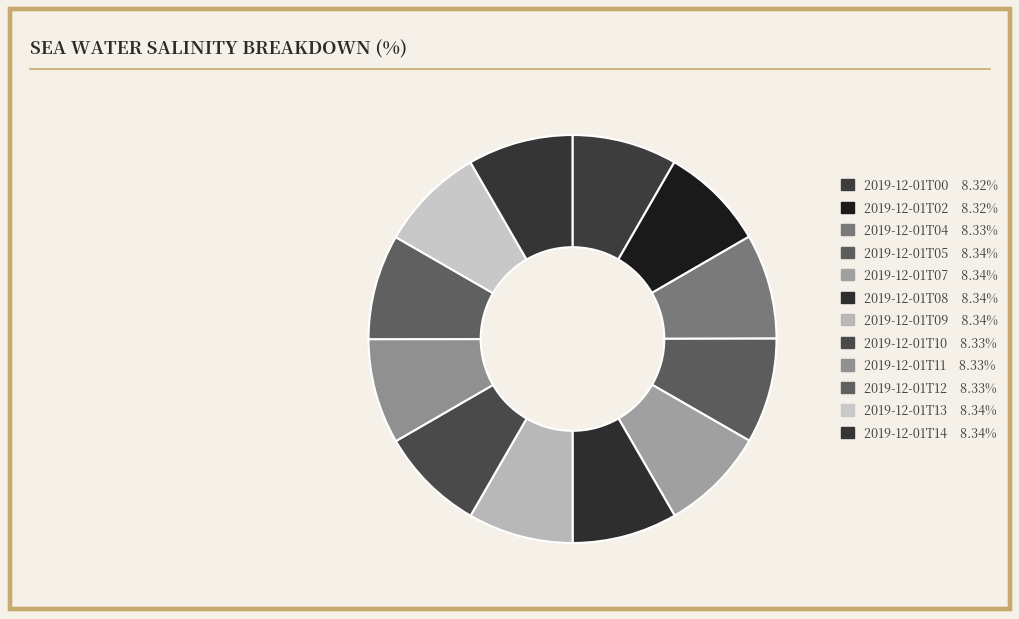

How many slices are in this pie chart?

12